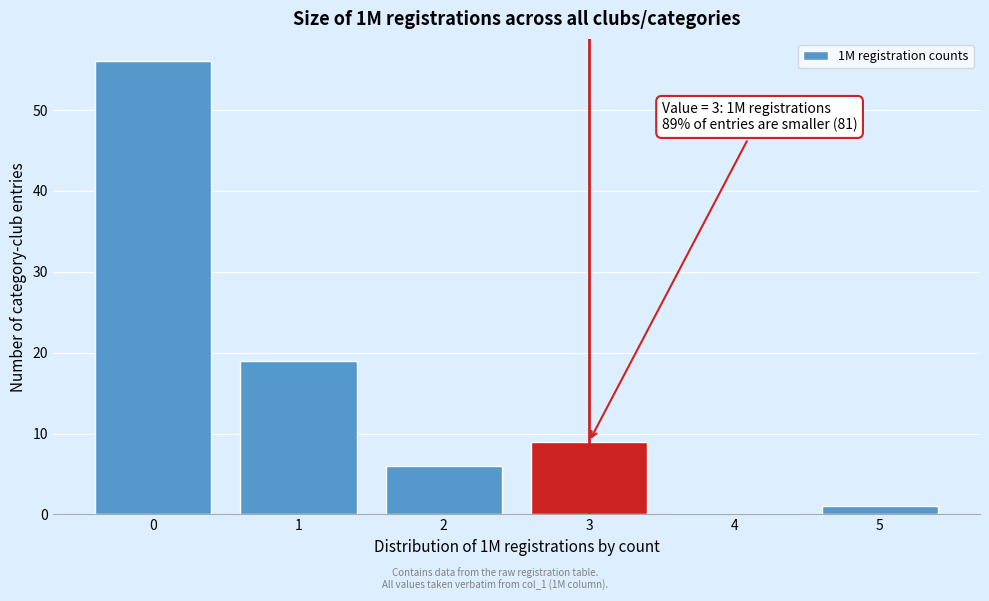

Reading right to left, extract all data points from this chart.

5=1	4=0	3=9	2=6	1=19	0=56